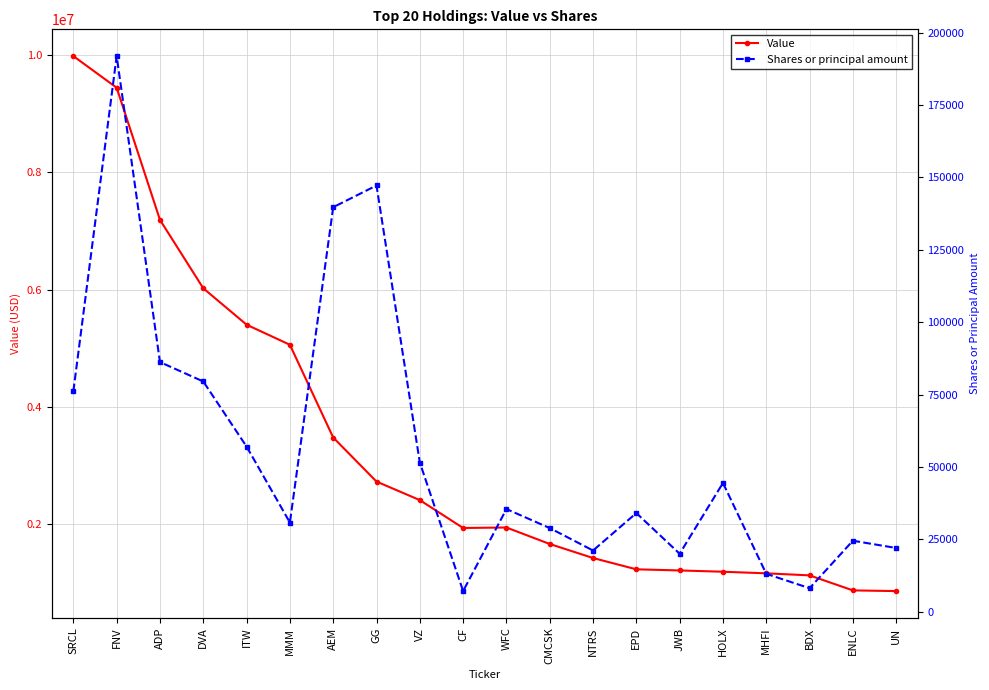

Read the Shares or principal amount value at WFC, to the nearest 10.

35440